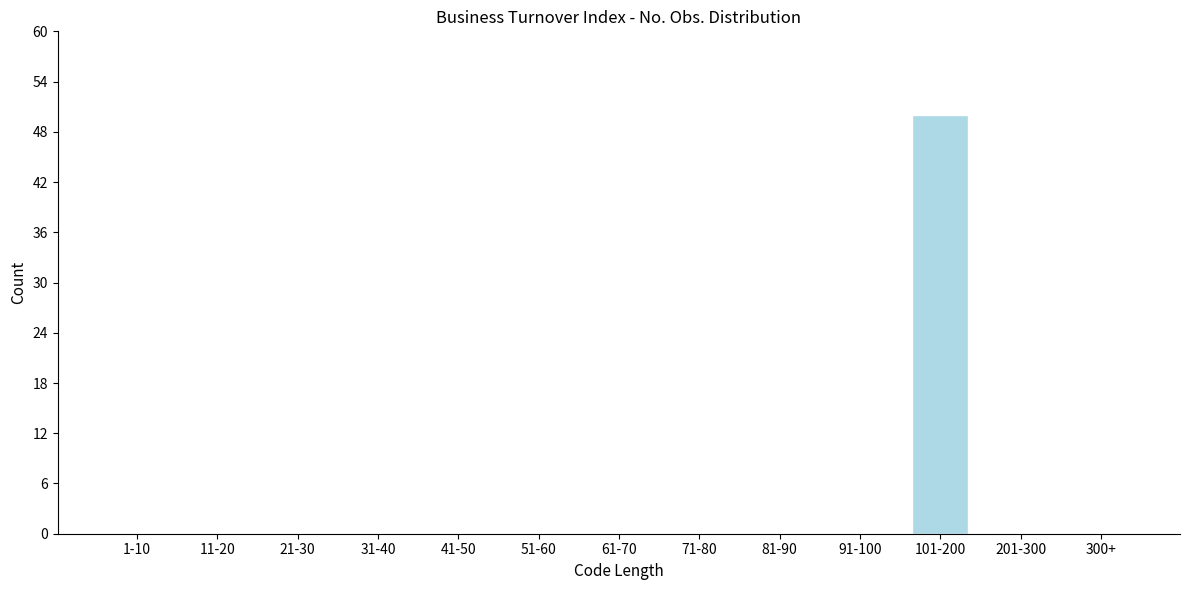

Reading left to right, transcribe all the data shown in this chart.

1-10=0	11-20=0	21-30=0	31-40=0	41-50=0	51-60=0	61-70=0	71-80=0	81-90=0	91-100=0	101-200=50	201-300=0	300+=0